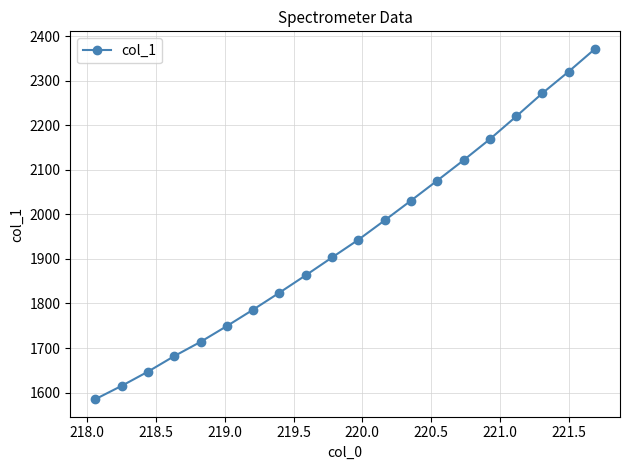

True or false: there are more than 1 points higher than both neighbors.

False